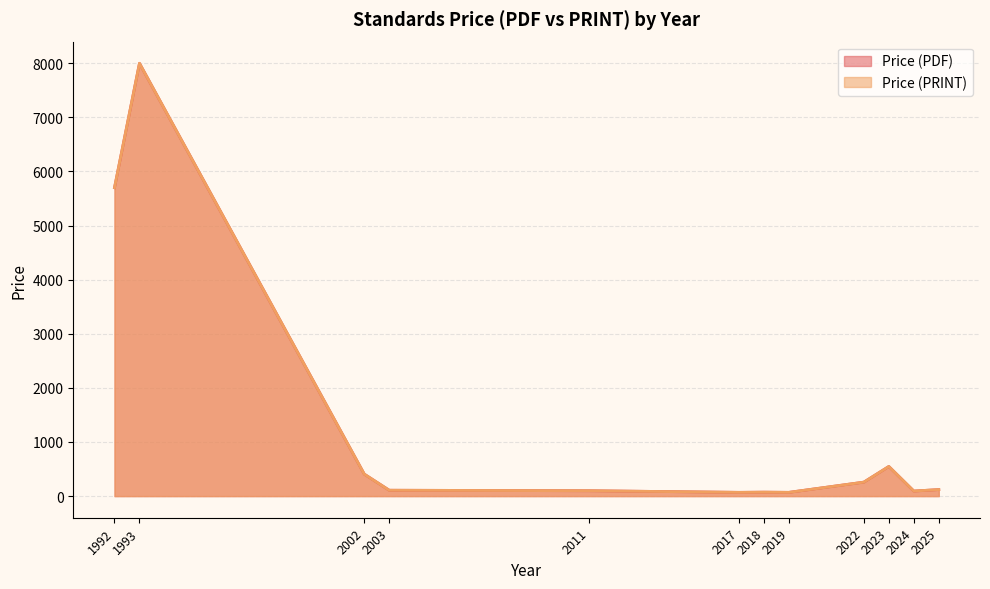

Rank the series by their maximum value, from lowest to highest.

Price (PDF), Price (PRINT)